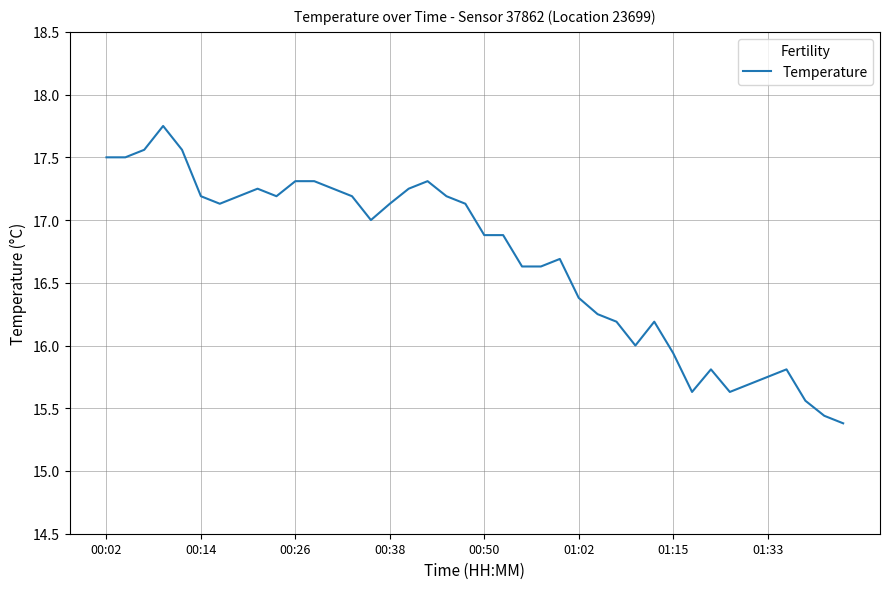

What is the difference between the maximum and minimum values?

2.4